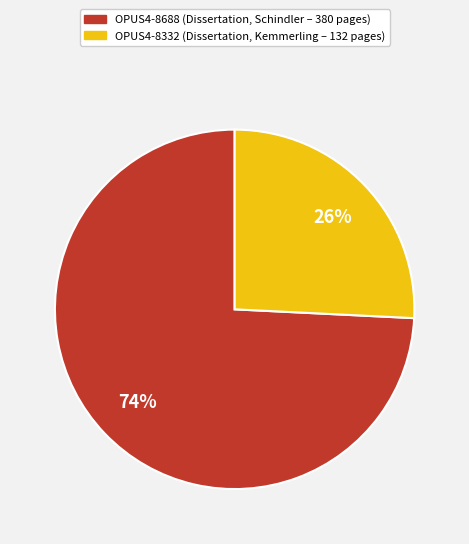

To the nearest percent, what portion does OPUS4-8332 represent?

26%